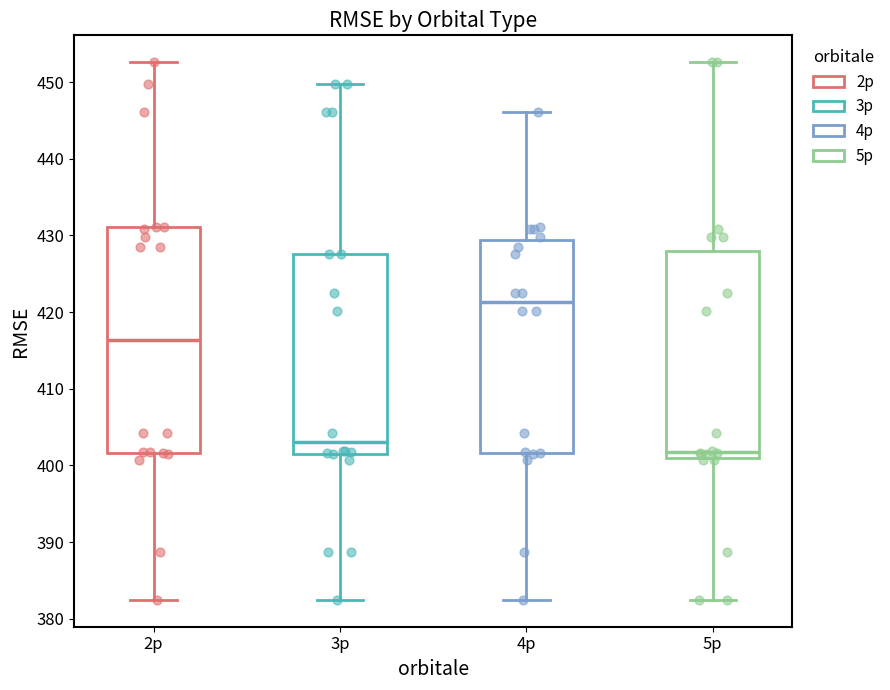

Comparing the boxes themselves (not the whiskers), which one is the tallest?

2p